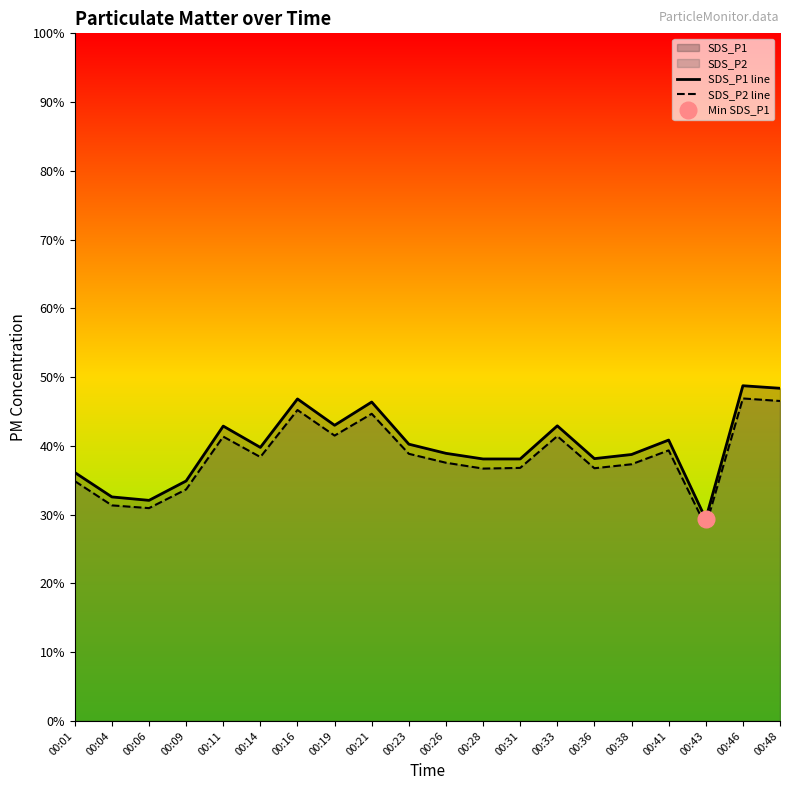

What is the sum of all SDS_P1 line values?

797.1